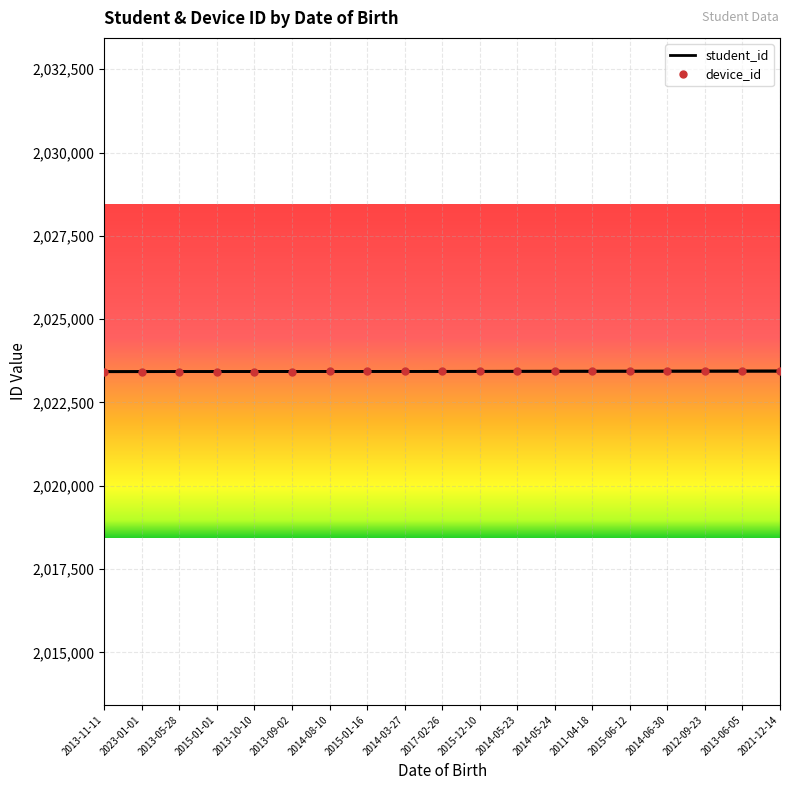

What is the difference between the device_id values at 2013-05-28 and 2014-08-10?

4